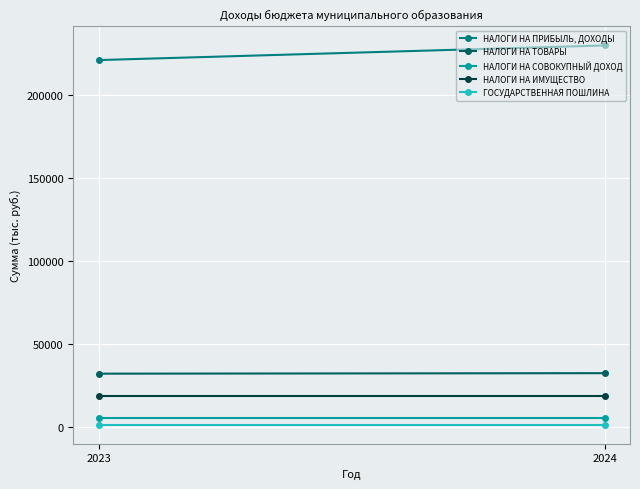

True or false: НАЛОГИ НА ИМУЩЕСТВО has a value of 32595 at 2023.

False